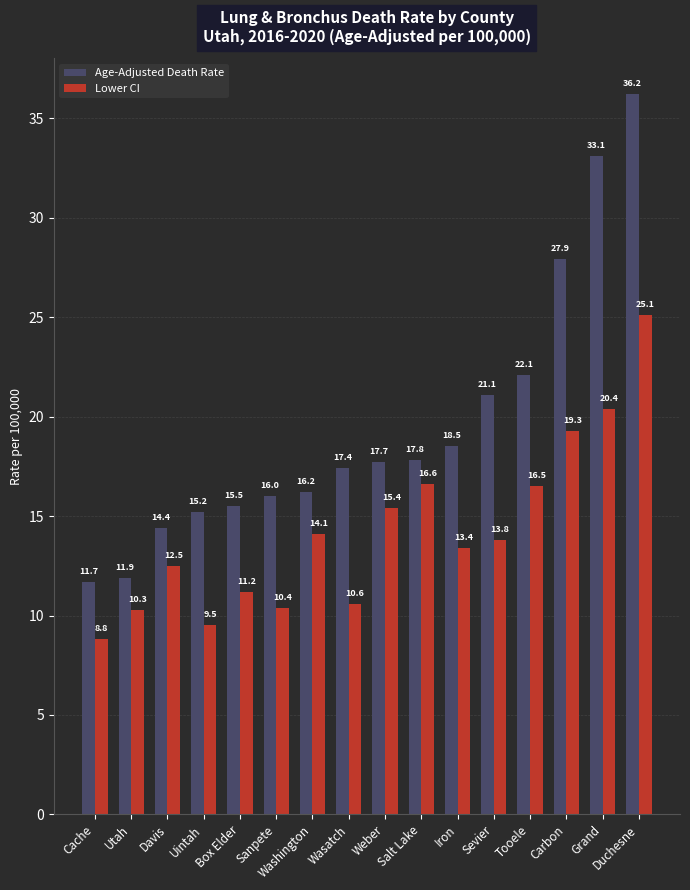

Which series has the largest range (max minus min)?

Age-Adjusted Death Rate